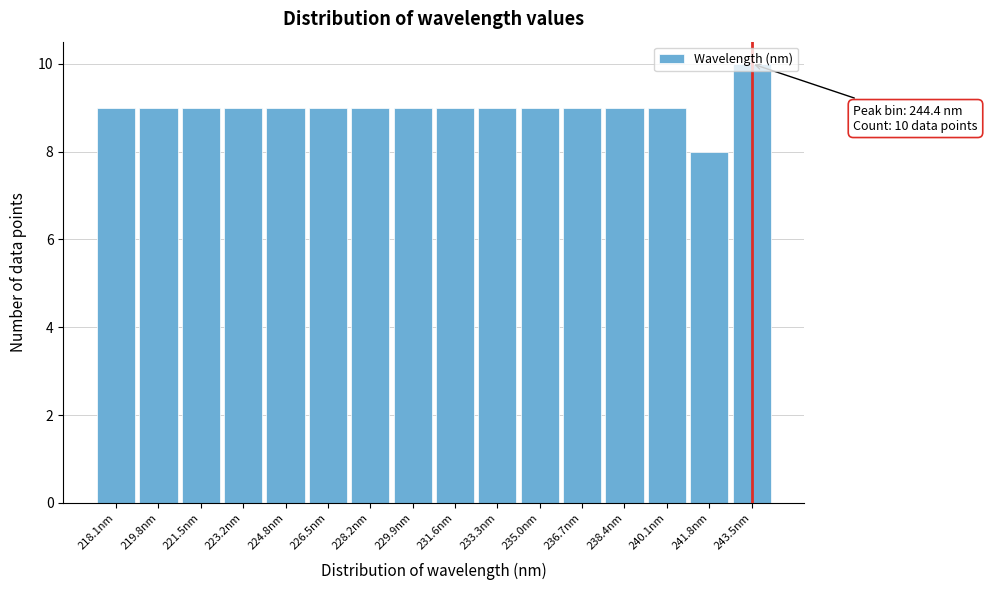

What is the average value?

9